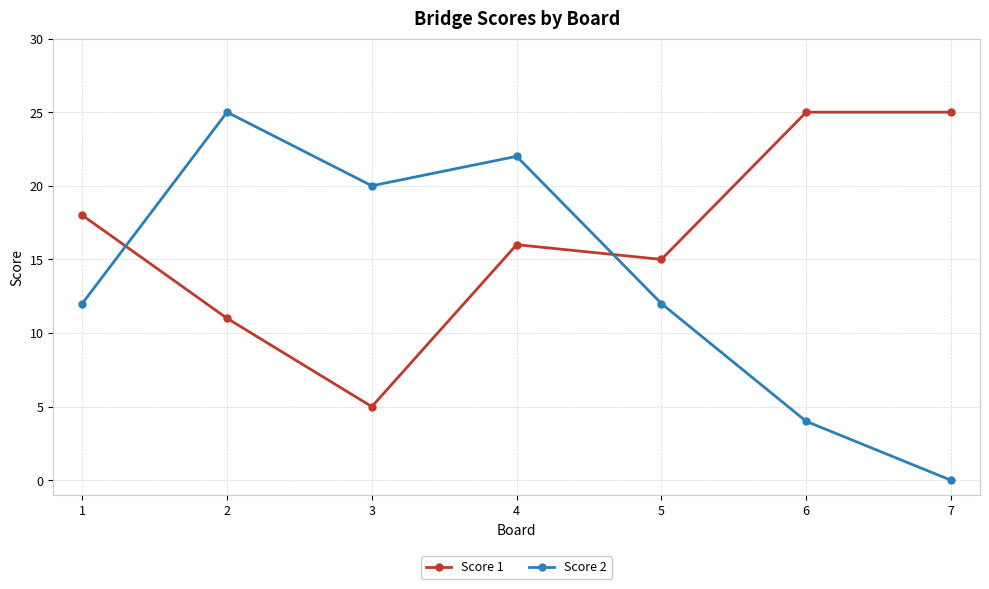

Where do Score 2 and Score 1 first cross each other?

1 and 2